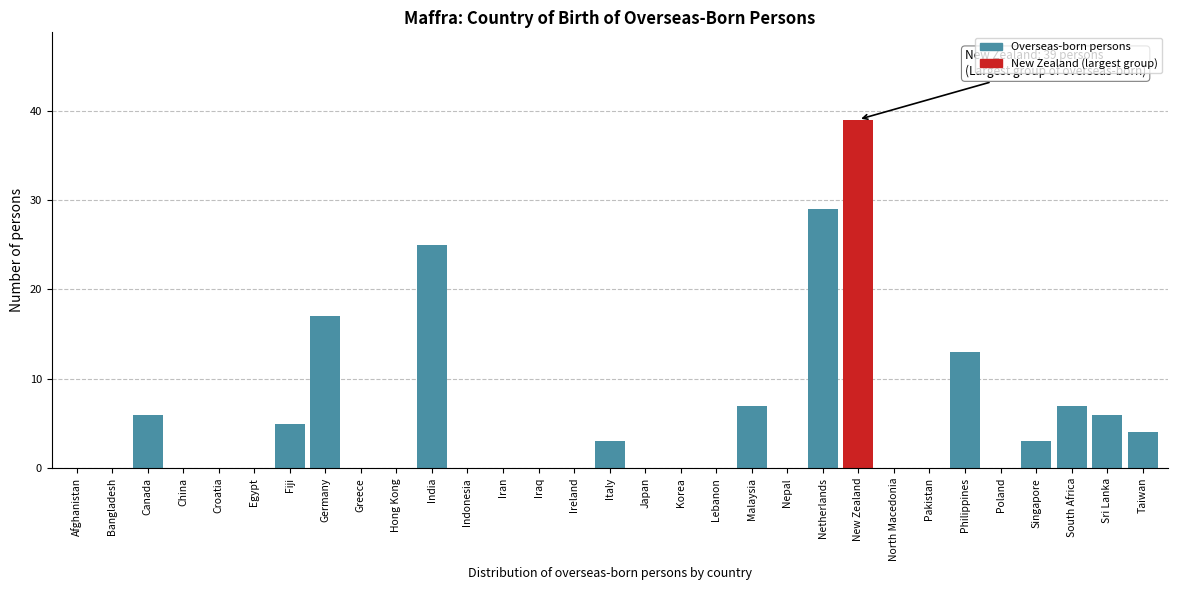

Which category has the highest value across all series?

New Zealand